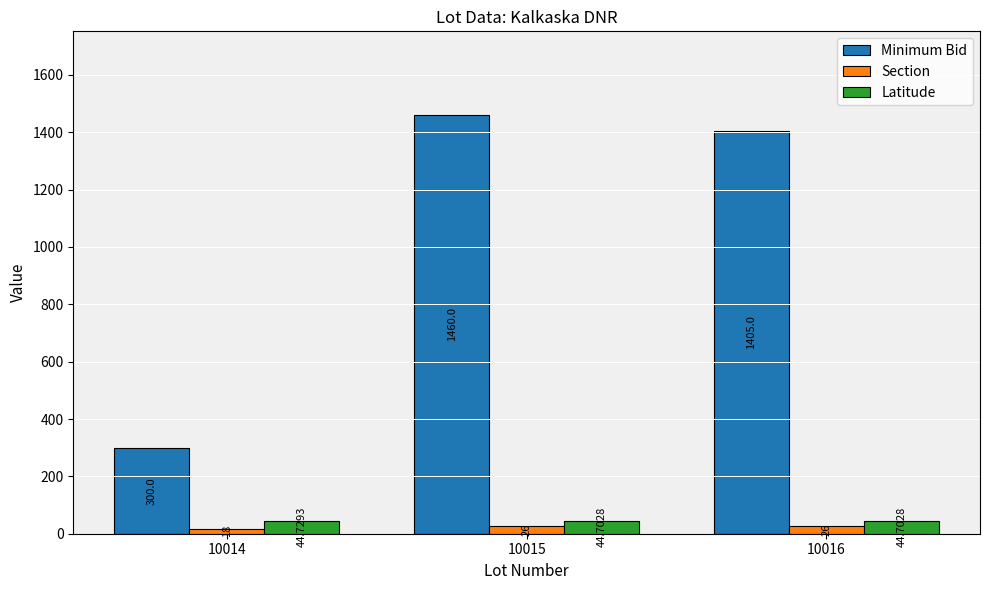

What is the spread (max minus min) of values at 10014?

282.0